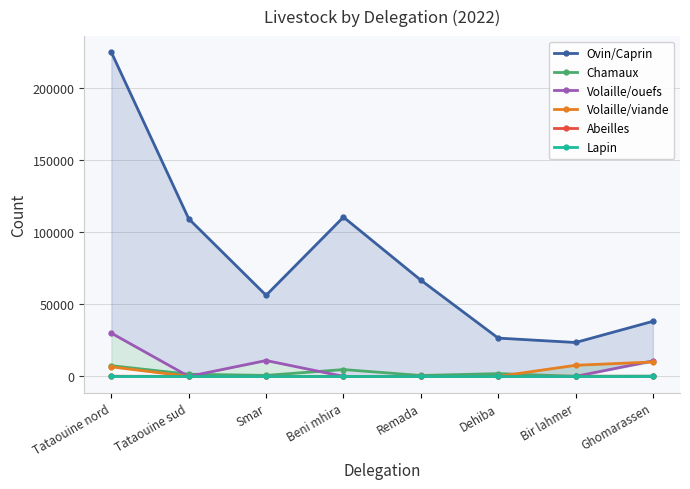

Is this an area chart (filled region under the line)?

No